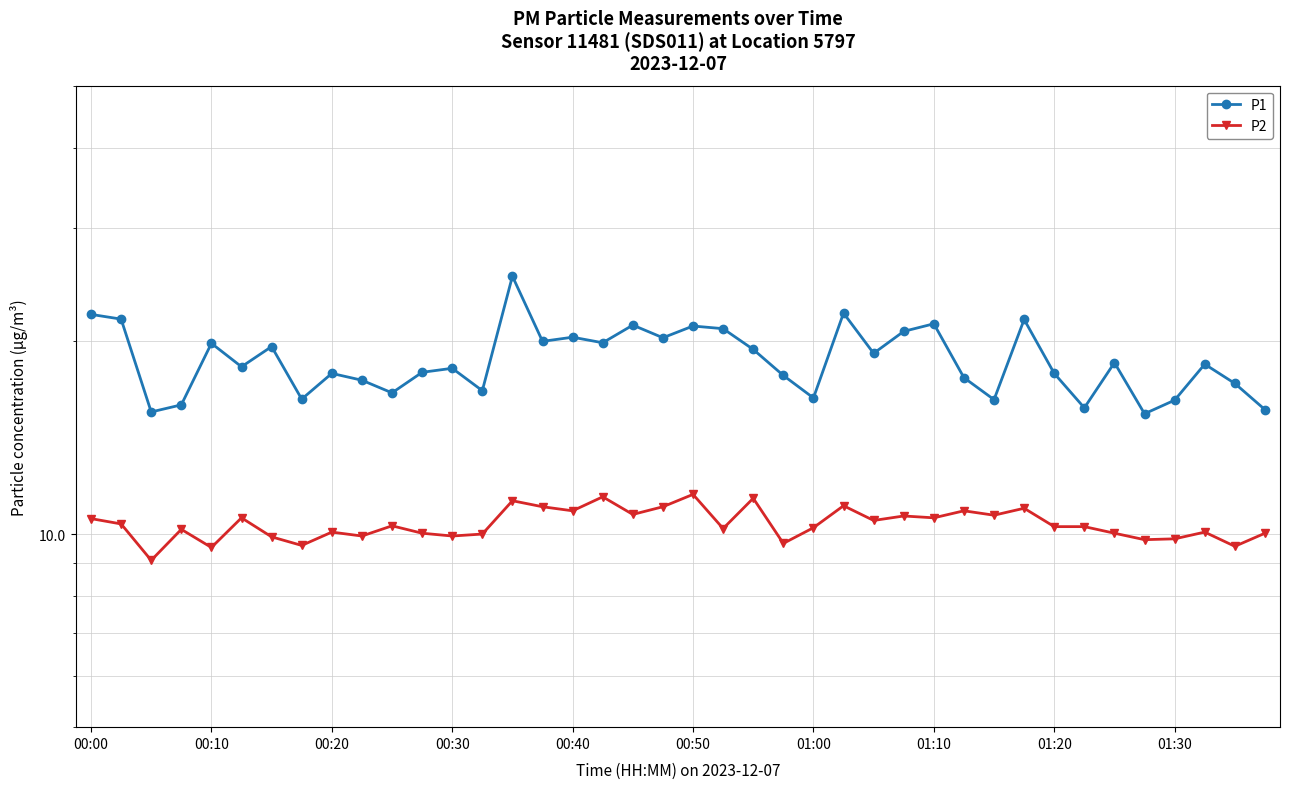

Is it true that P1 equals 18.1 at 00:30?

True